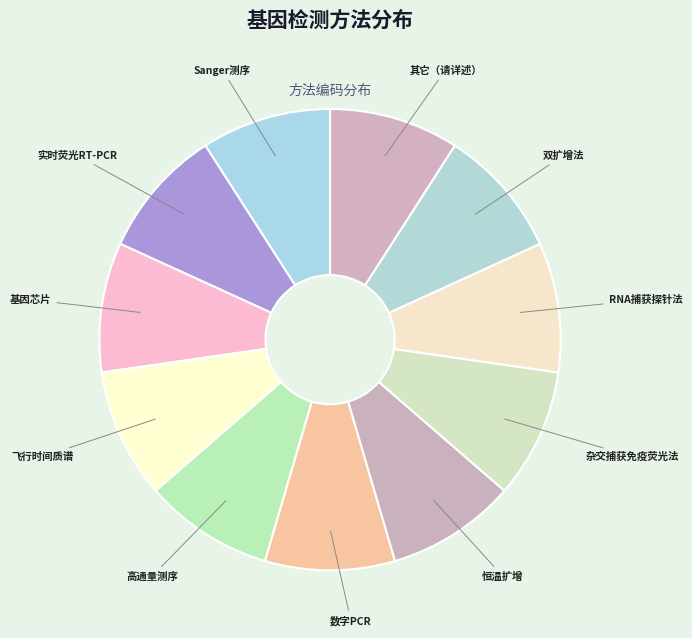

The 高通量测序 slice represents 9% of the pie. True or false?

True